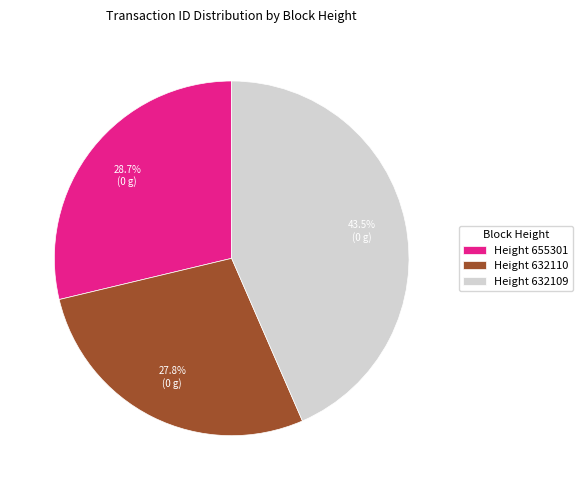

What is the largest slice in the pie chart?

Height 632109